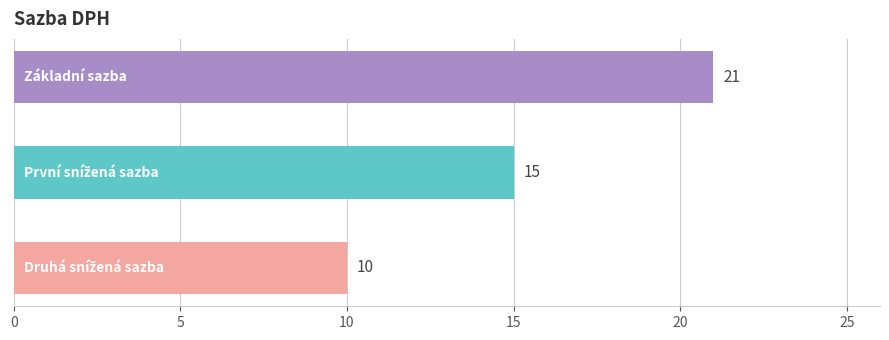

Reading bottom to top, what are all the values shown in this chart?

10	15	21